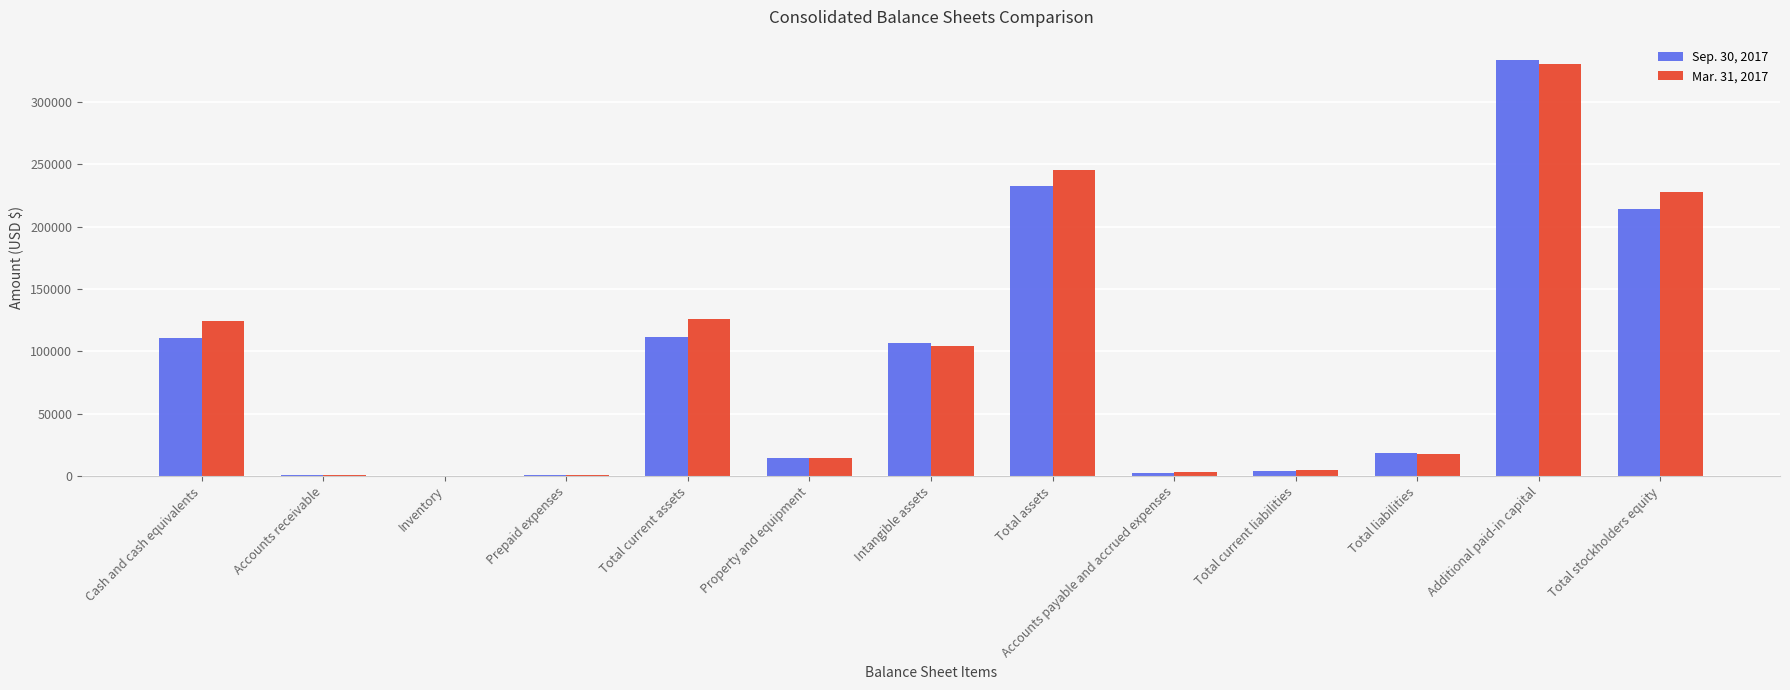

Are the bars grouped side by side (vs. stacked)?

Yes